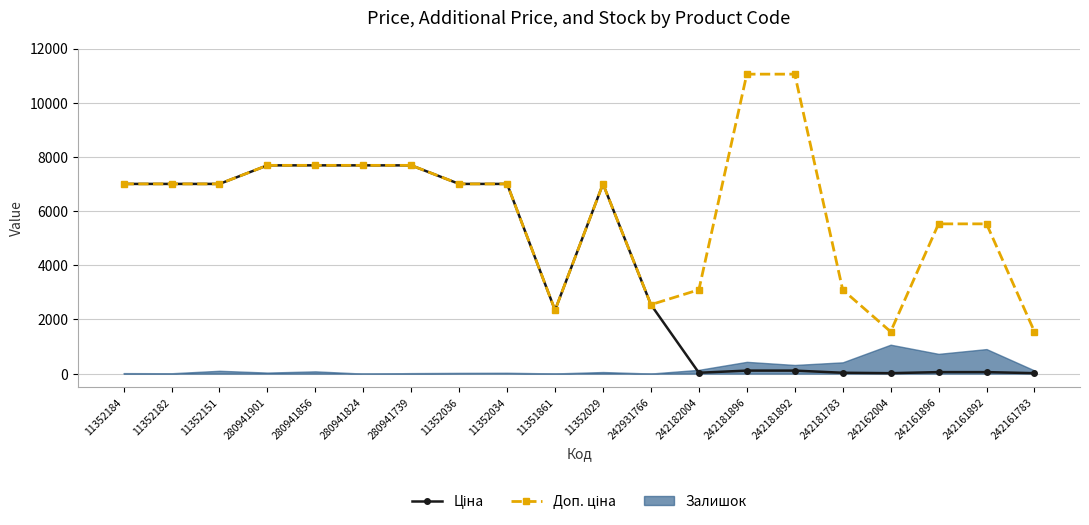

How many data points in Ціна are less than 7002?

10